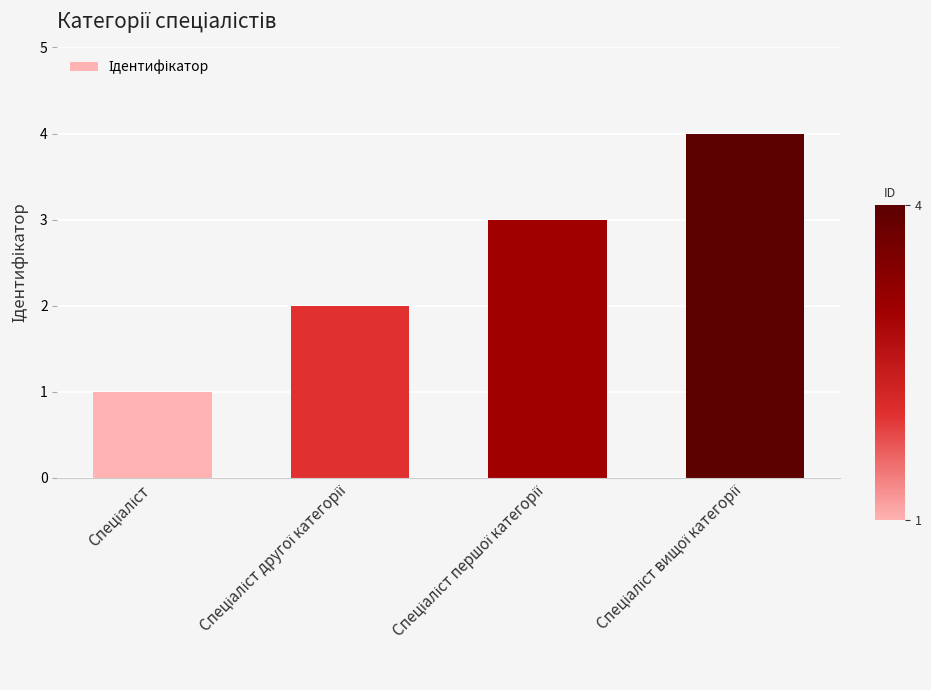

What is the sum of all values?

10